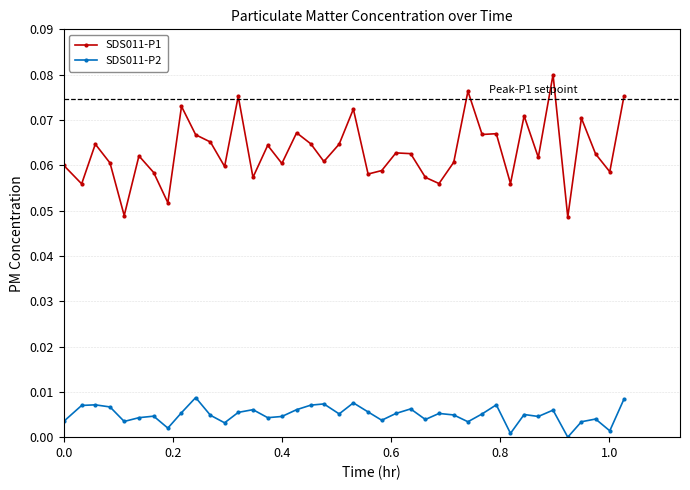

What is the sum of all SDS011-P1 values?

2.5